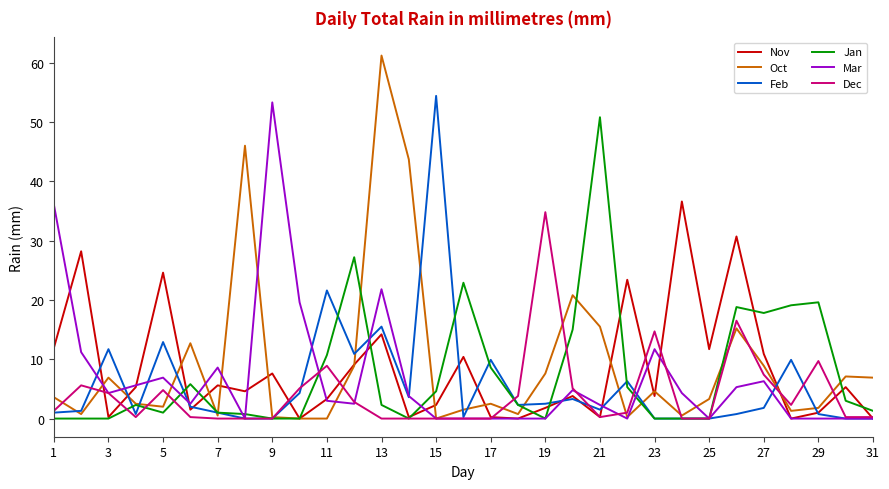

Which series has the largest range (max minus min)?

Oct